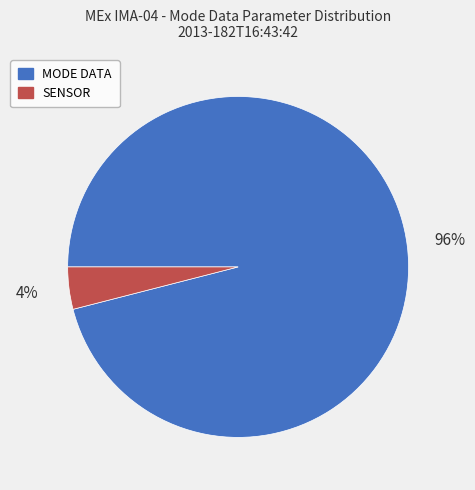

Which slice represents more than half of the pie?

MODE DATA